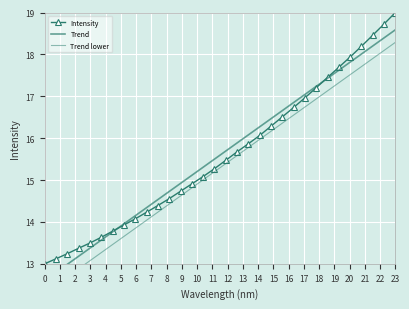

How many data points in Trend are less than 15?

13